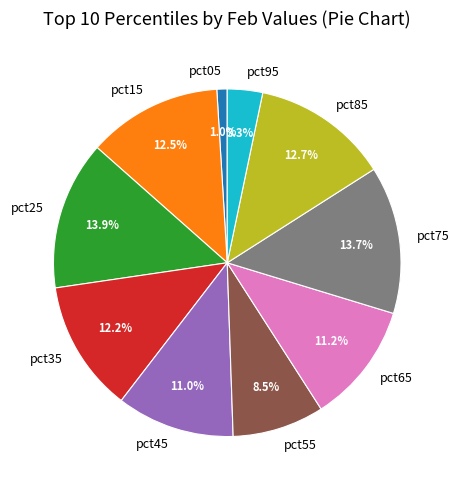

The pct25 slice represents 14% of the pie. True or false?

True